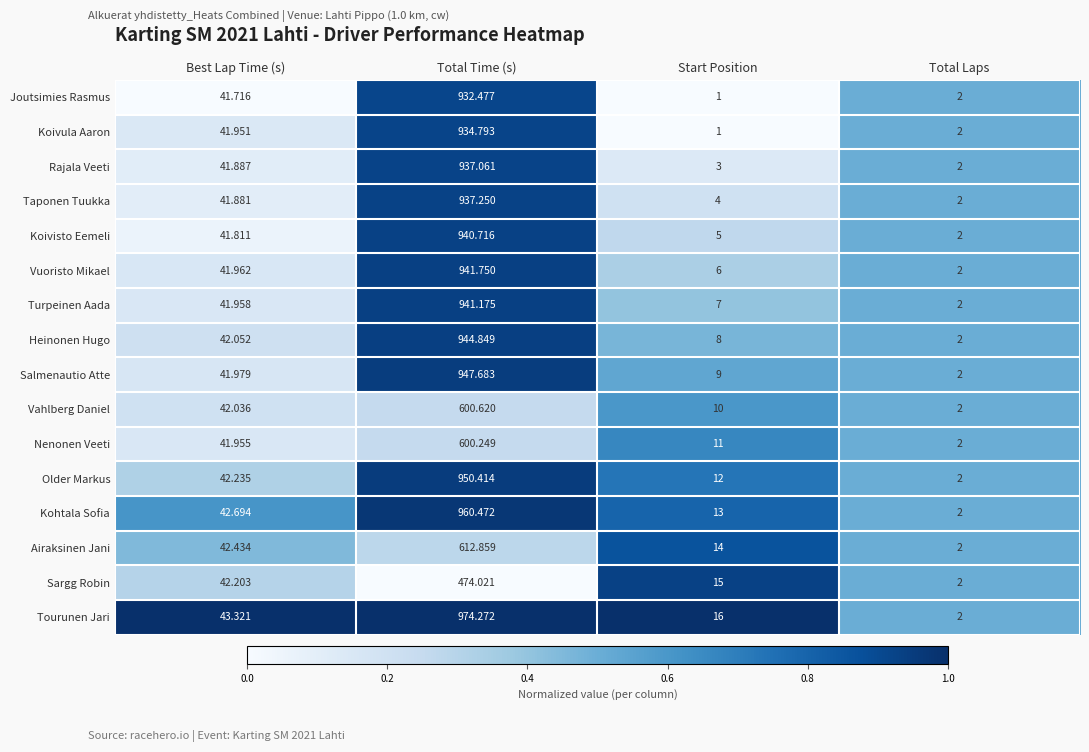

Which series has the widest spread of values?

Tourunen Jari